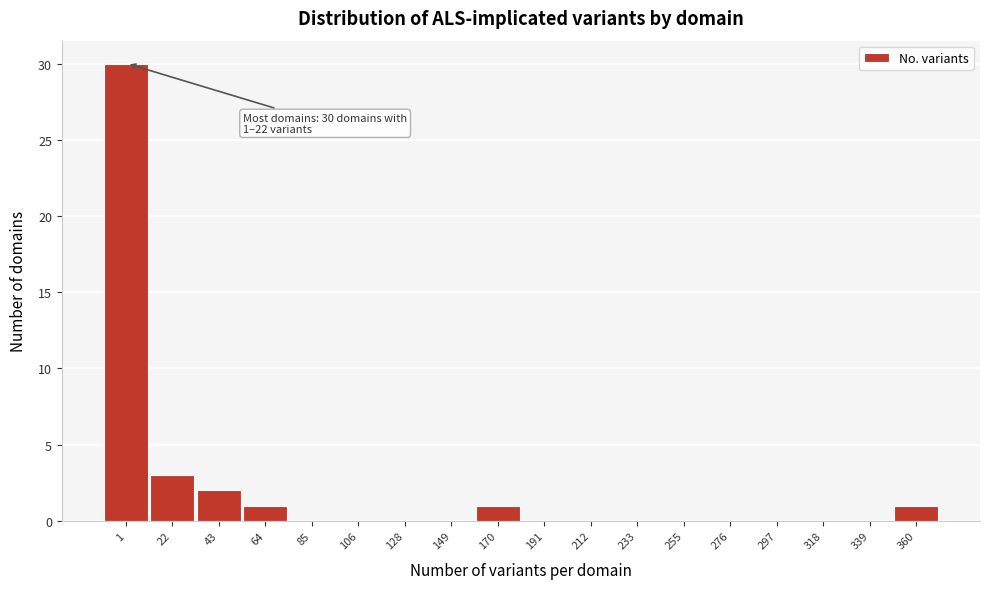

Reading left to right, what are all the values shown in this chart?

1=30	22=3	43=2	64=1	85=0	106=0	128=0	149=0	170=1	191=0	212=0	233=0	255=0	276=0	297=0	318=0	339=0	360=1